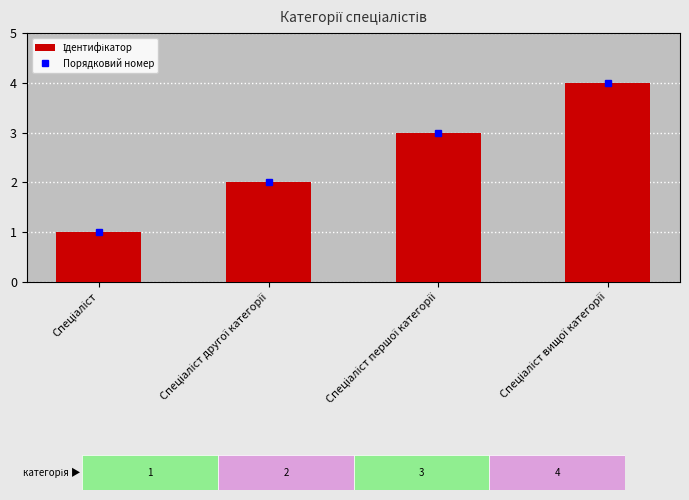

What is the difference between the second highest and second lowest values?

1